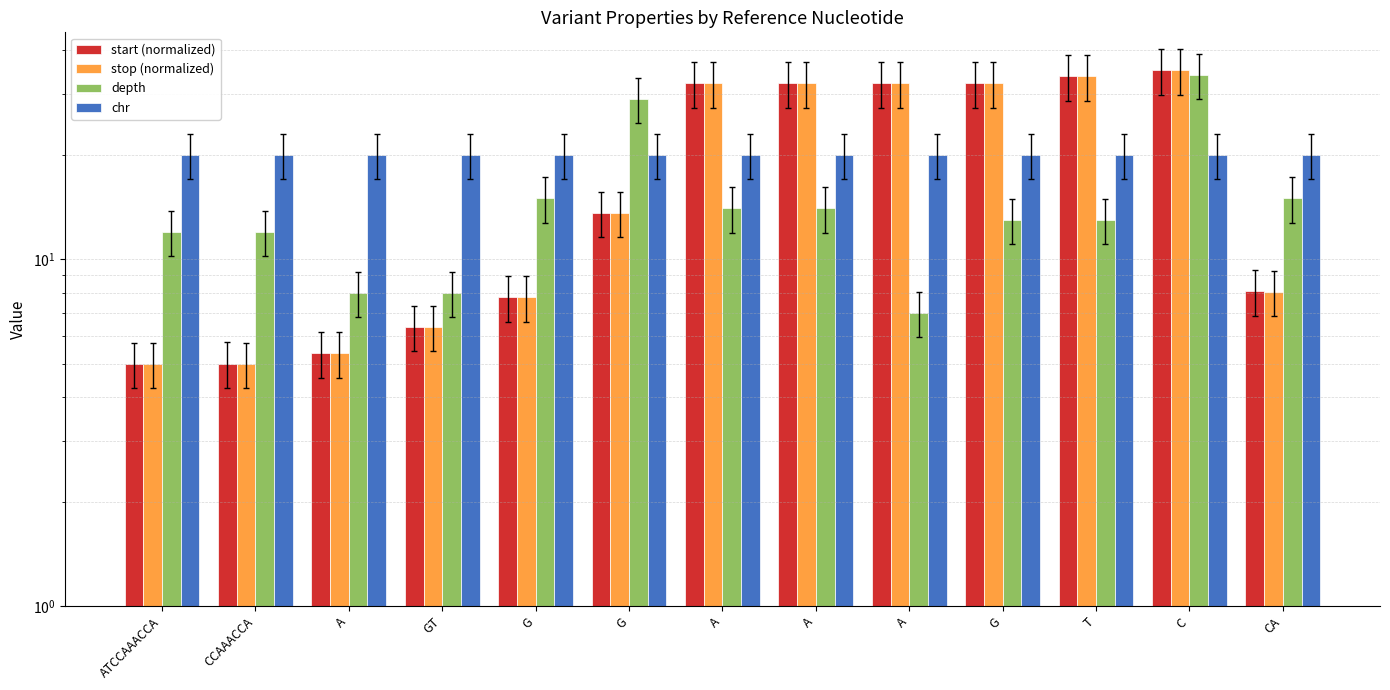

What are all the series names shown in the legend?

start (normalized), stop (normalized), depth, chr